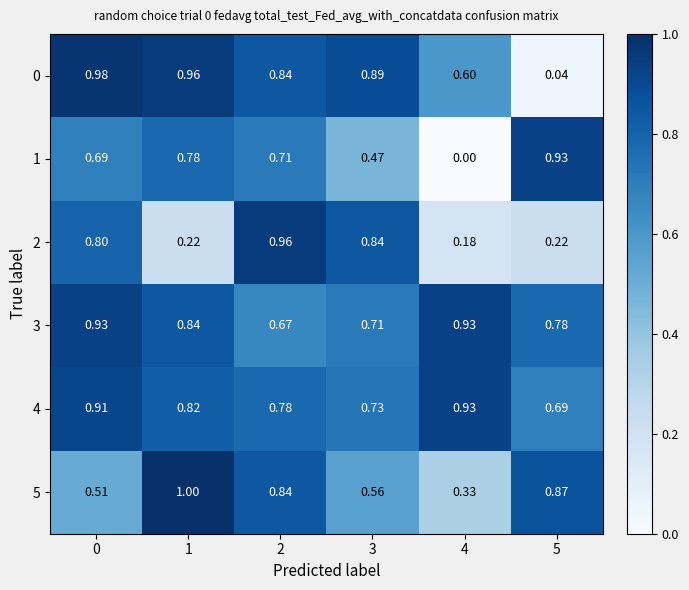

Is the value of 4 at 0 greater than the value of 1 at 1?

Yes